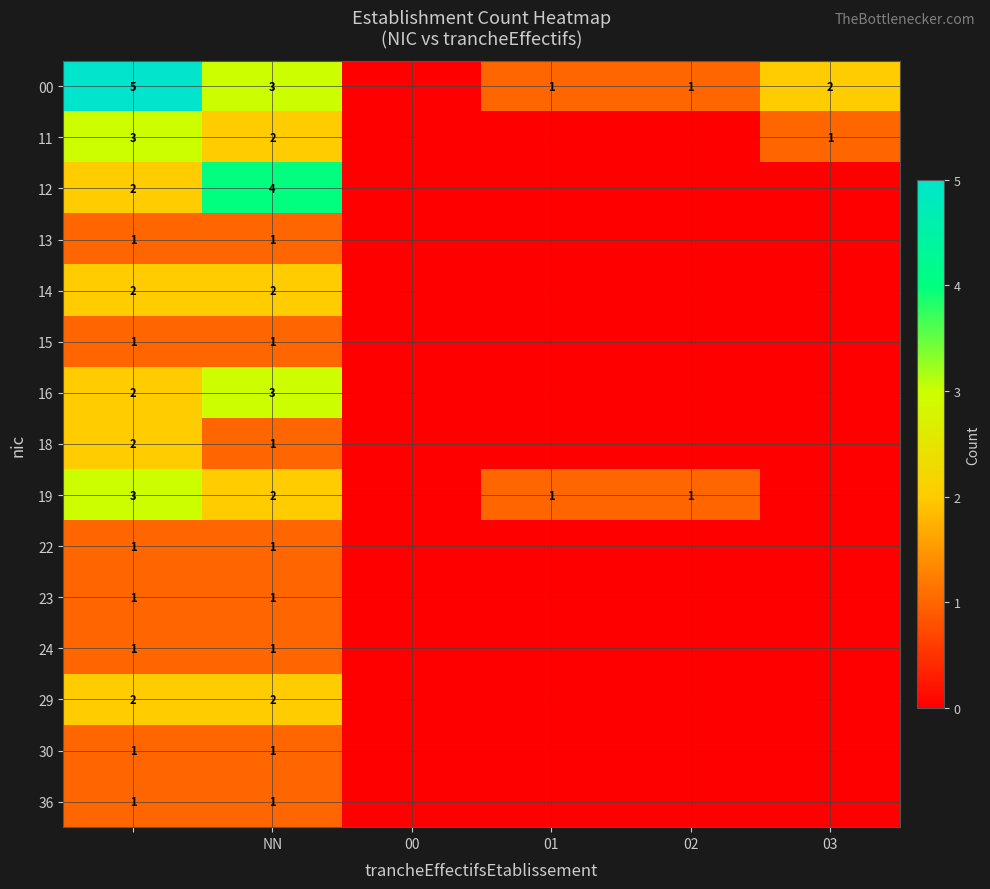

The value of 00 at NN is 3. True or false?

True